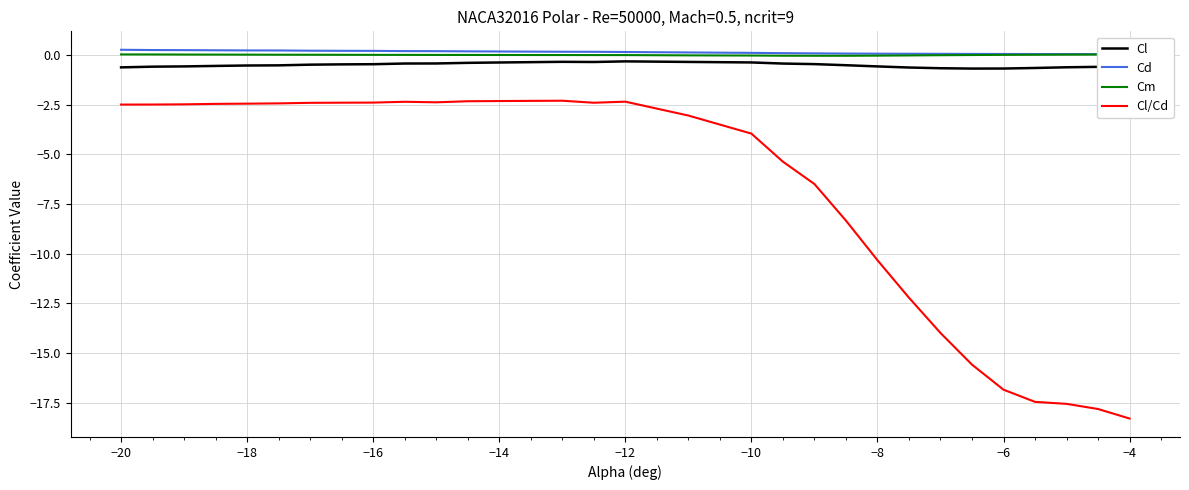

Which series has the largest total across all categories?

Cd